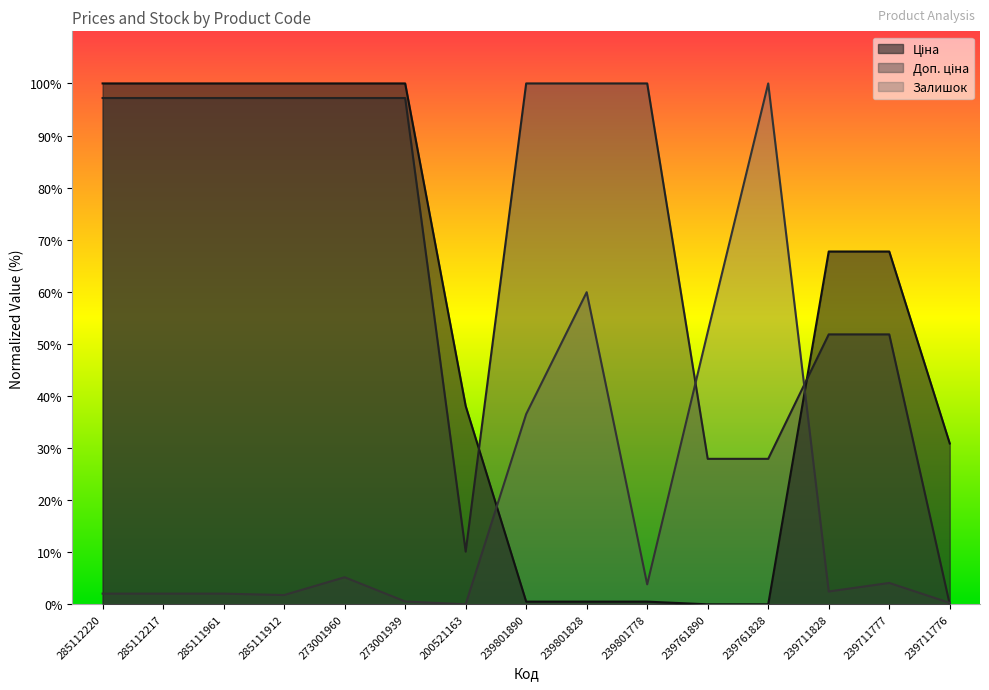

How many intersections are there between Залишок and Ціна?

2